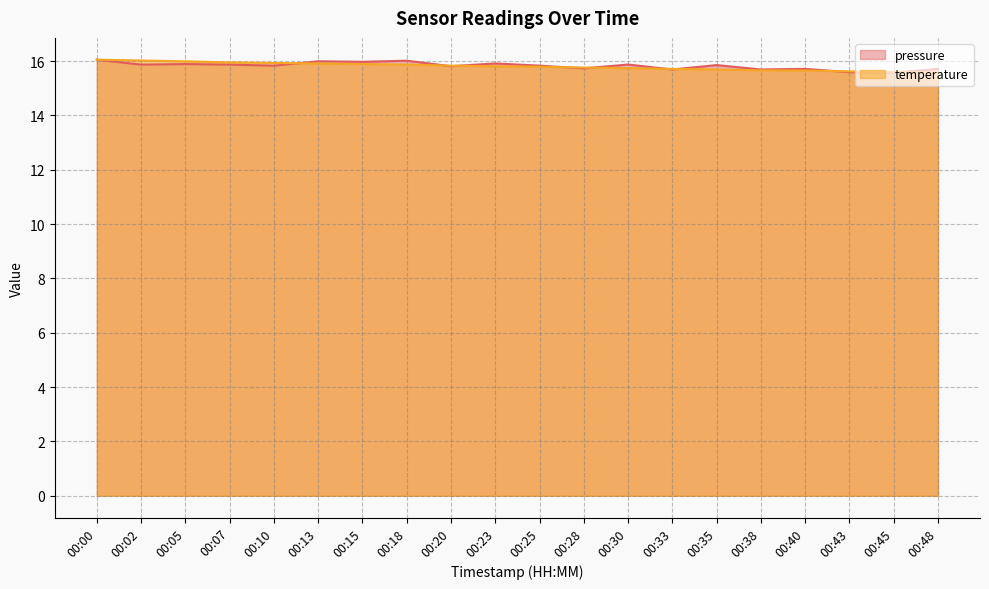

Count the number of data series in this chart.

2